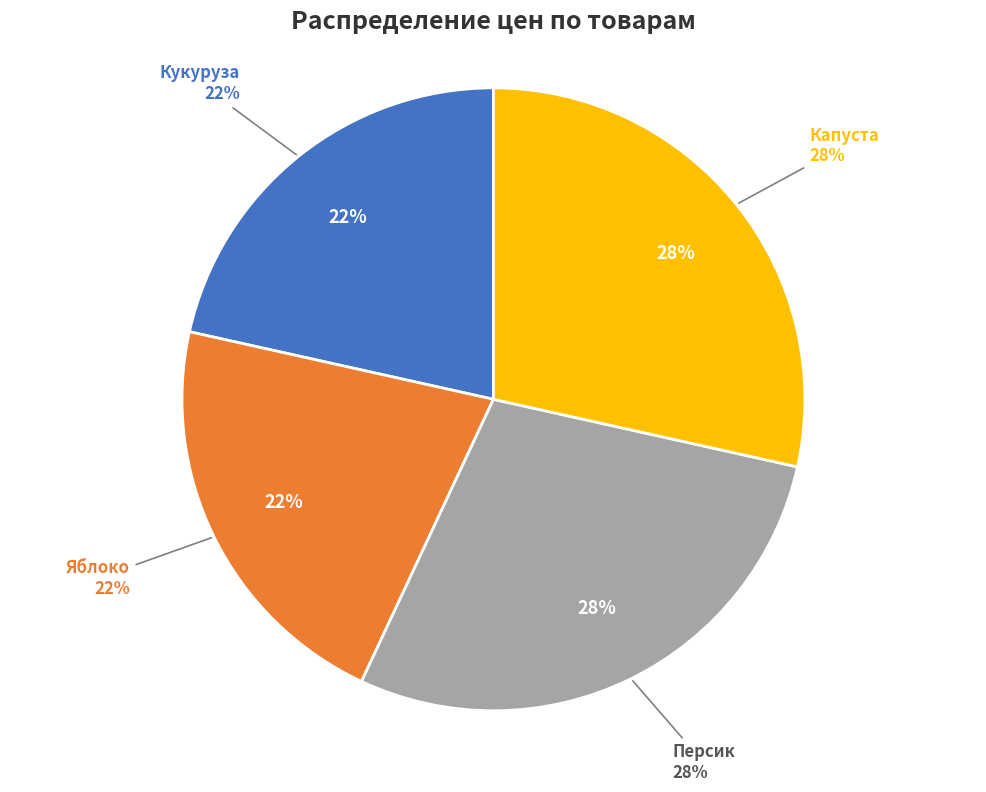

The Яблоко slice represents 14% of the pie. True or false?

False